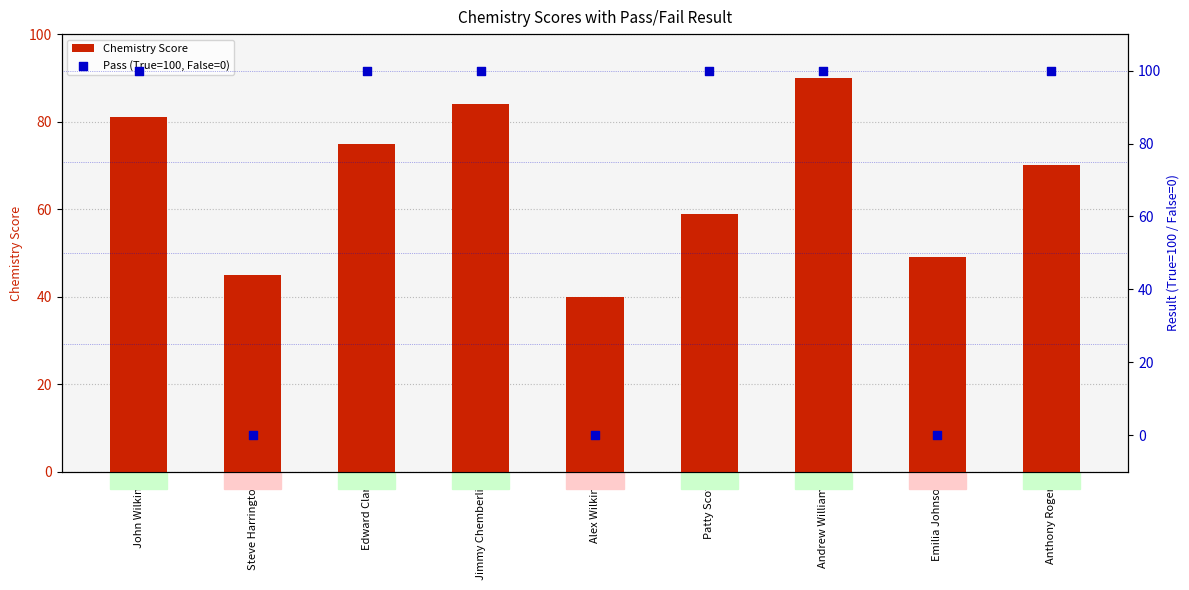

At which category is the sum across all series the highest?

Andrew Williams